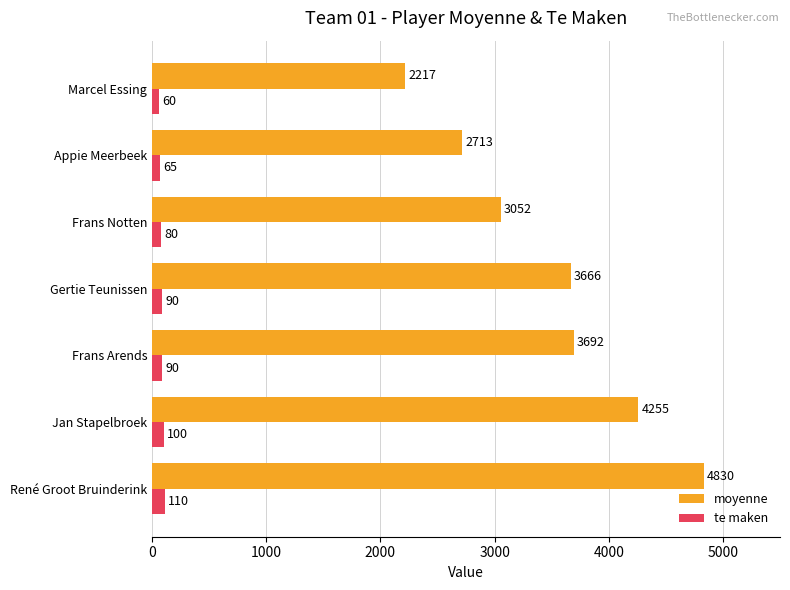

What is the sum of all te maken values?

595